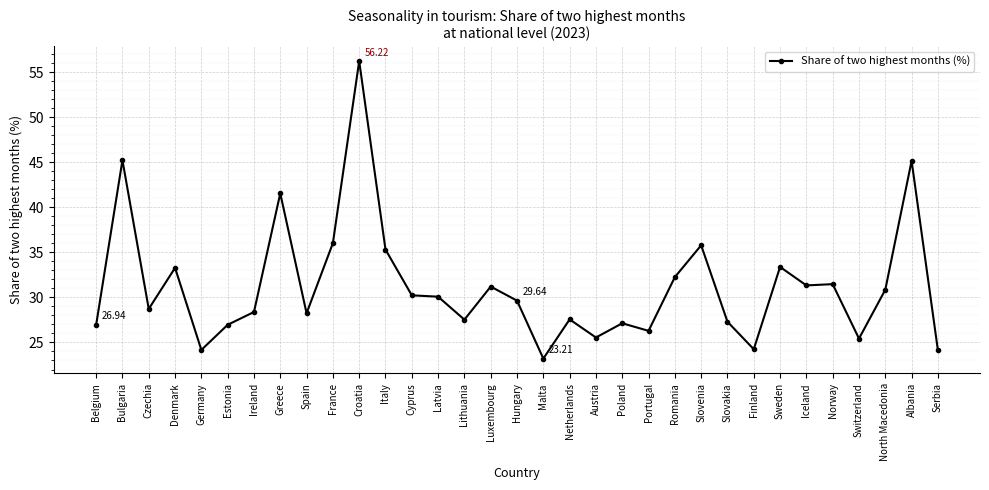

How many lines are shown in the chart?

1